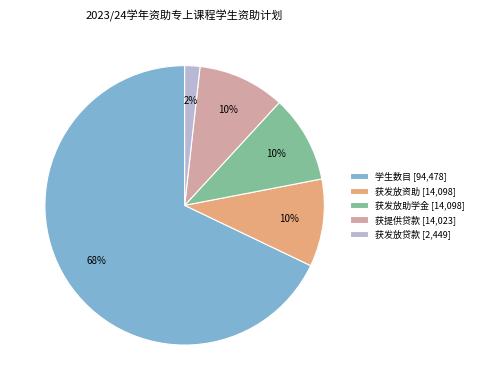

To the nearest percent, what is the difference between the largest and smallest slice percentages?

66%